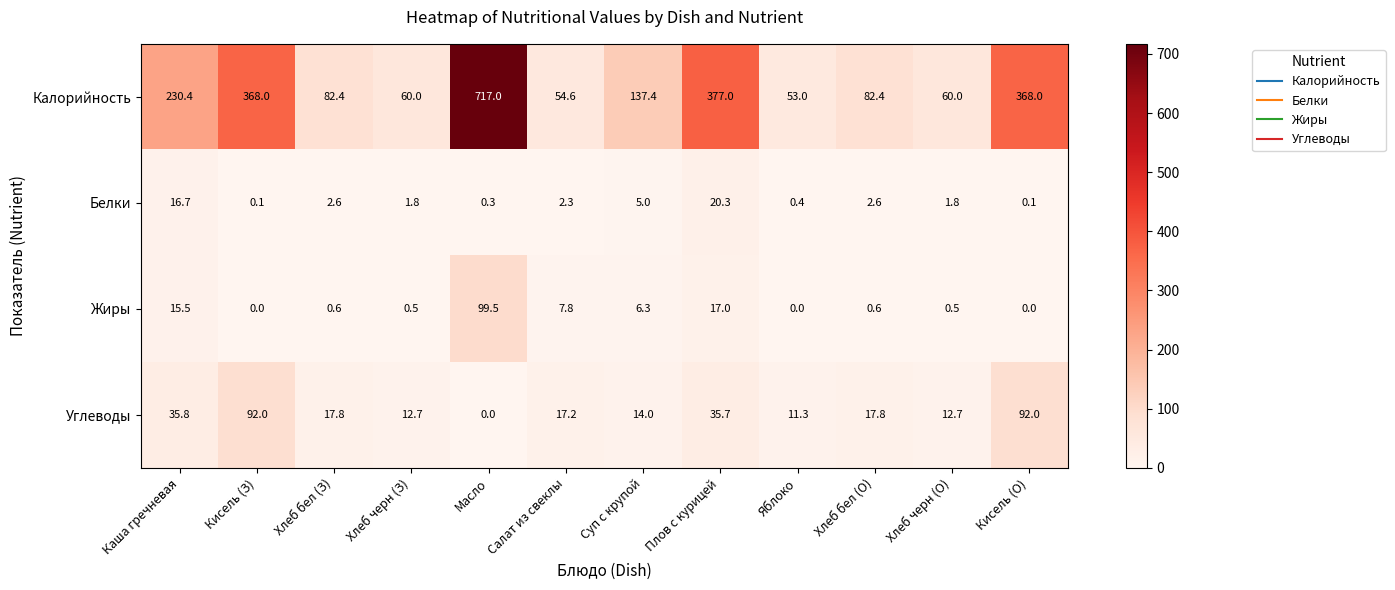

Read the Белки value at Каша гречневая.

16.7